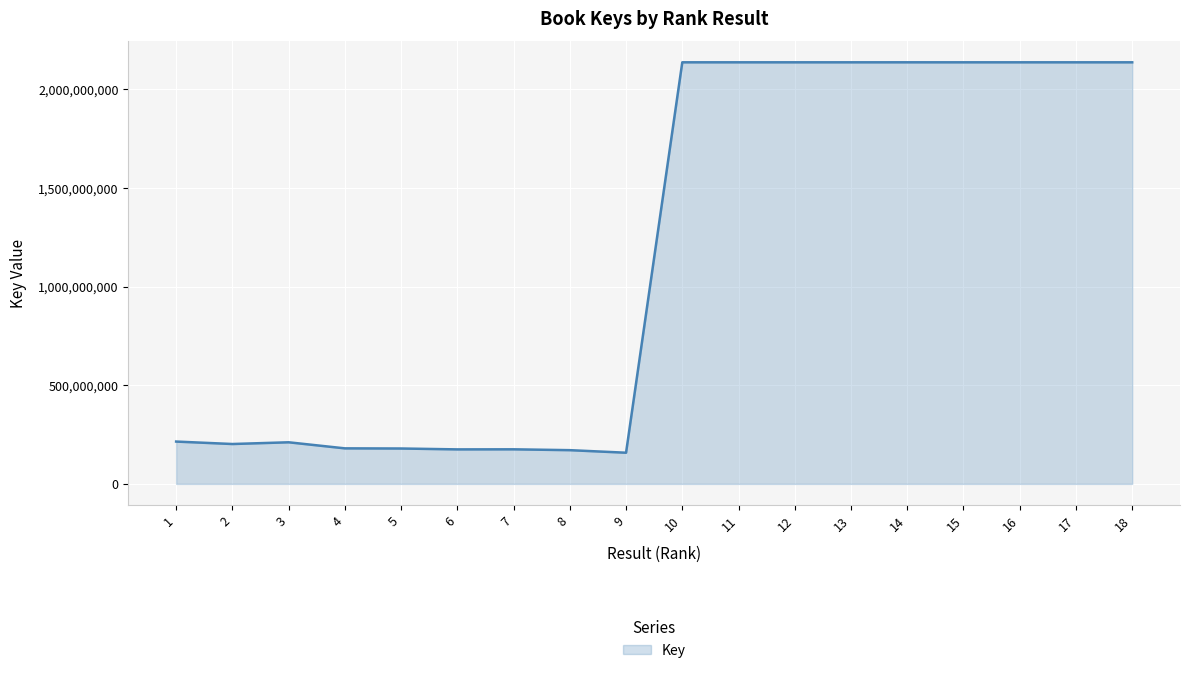

Approximately how many times larger is the value at 18 compared to 12?

1.0